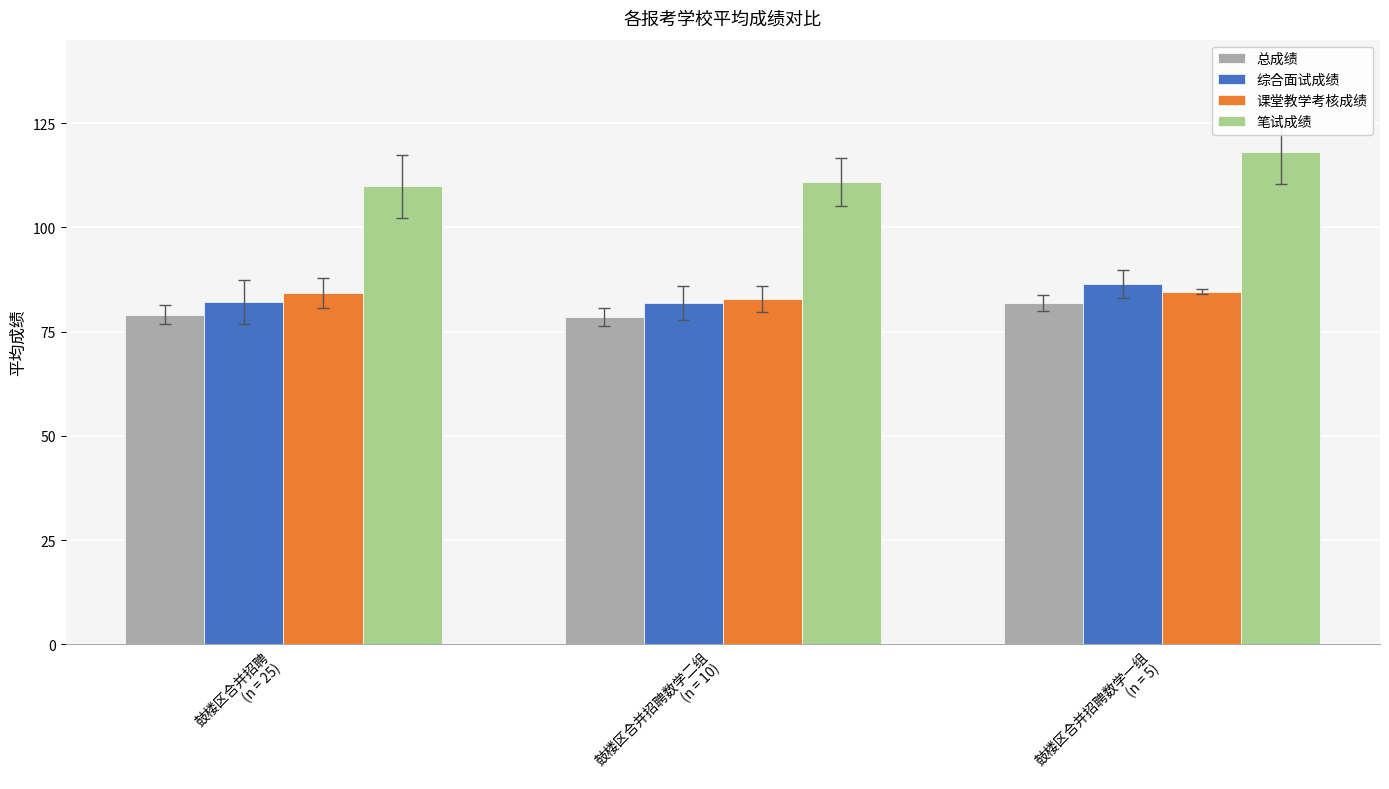

How many bars are there in each group?

4